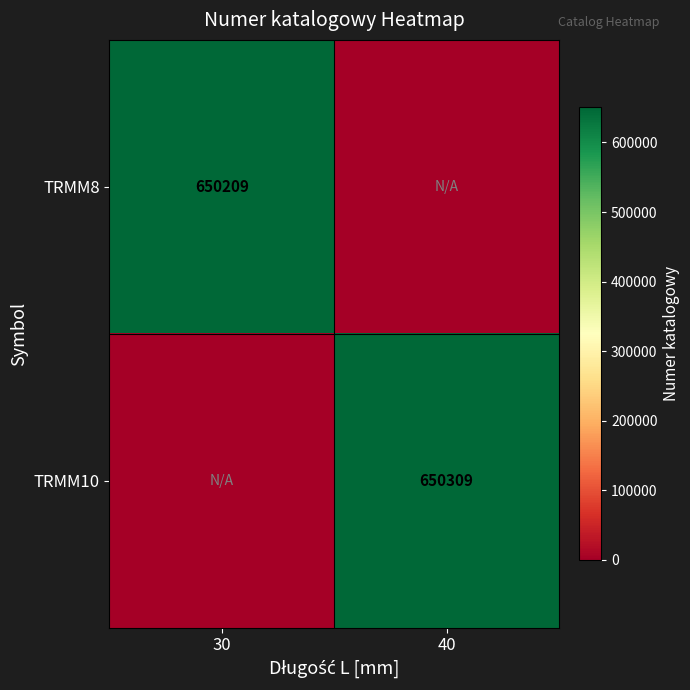

Between 30 and 40, which is larger?

30